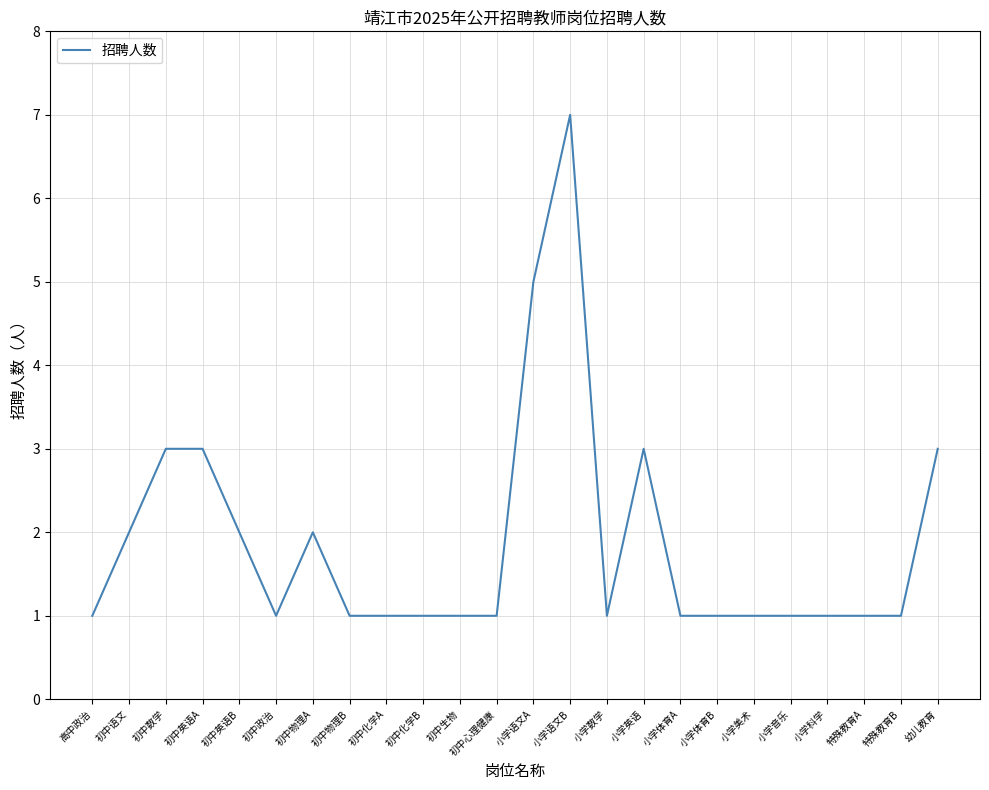

What is the ratio of the value at 小学数学 to the value at 初中物理A?

0.5